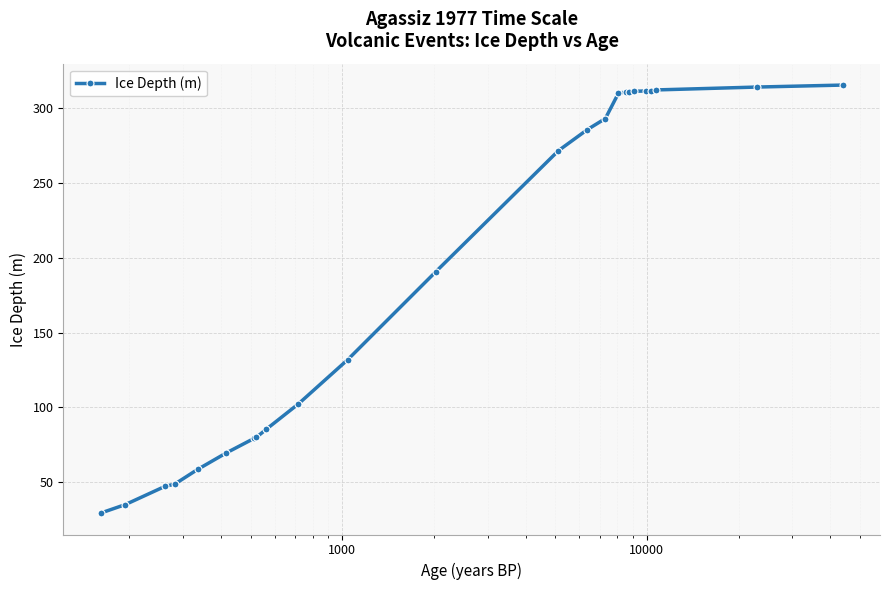

What is the greatest value displayed?

315.4